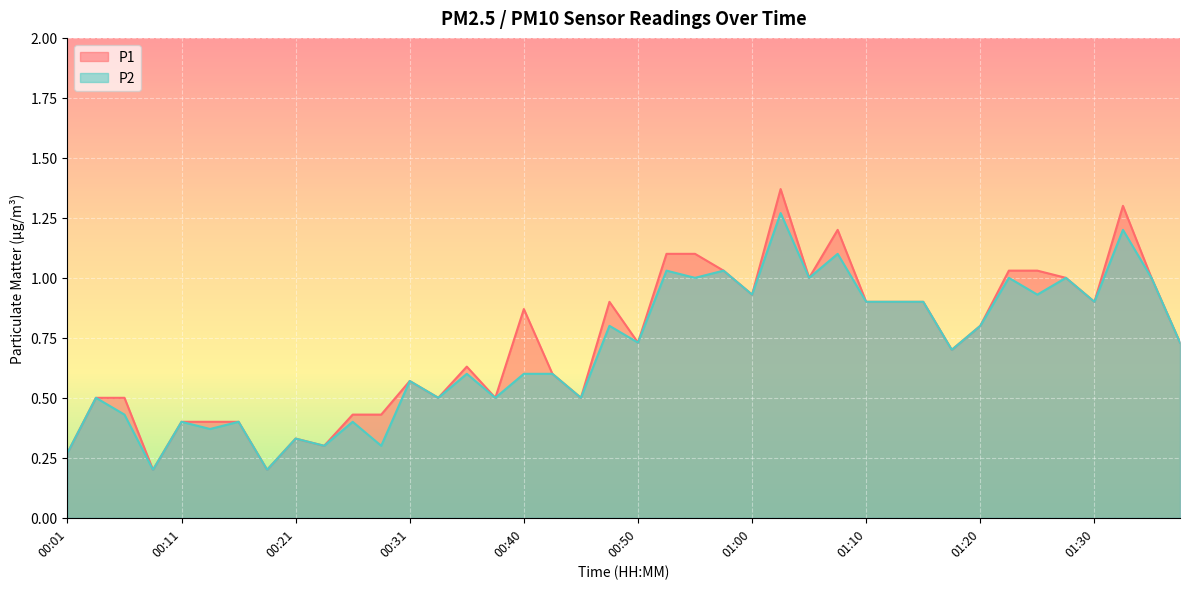

What position from the left is 00:21?

9